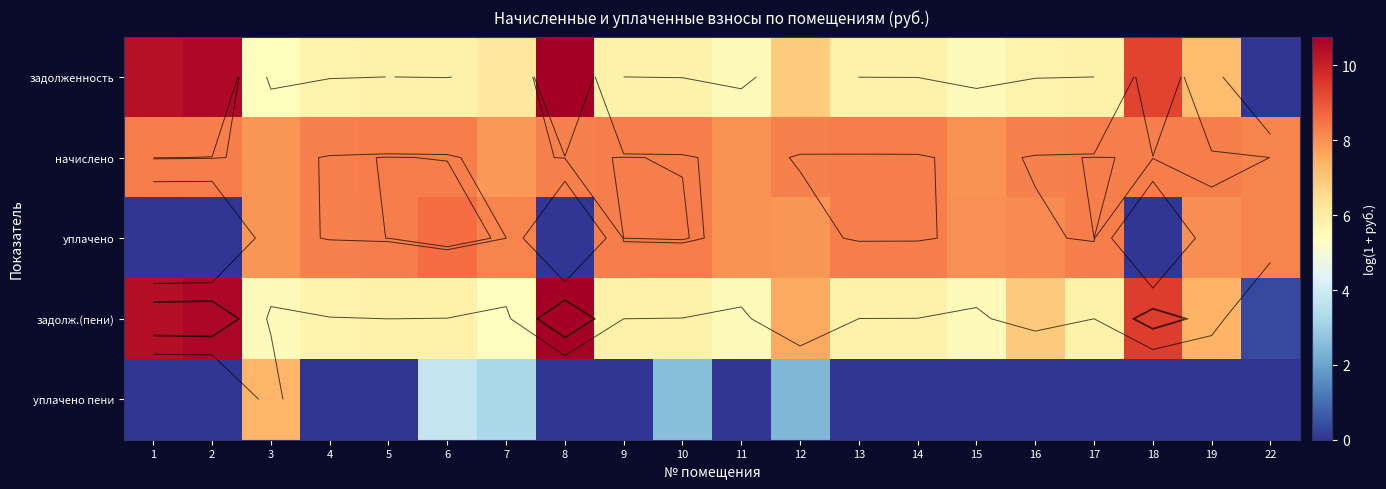

The value of начислено at 8 is 8.3. True or false?

True